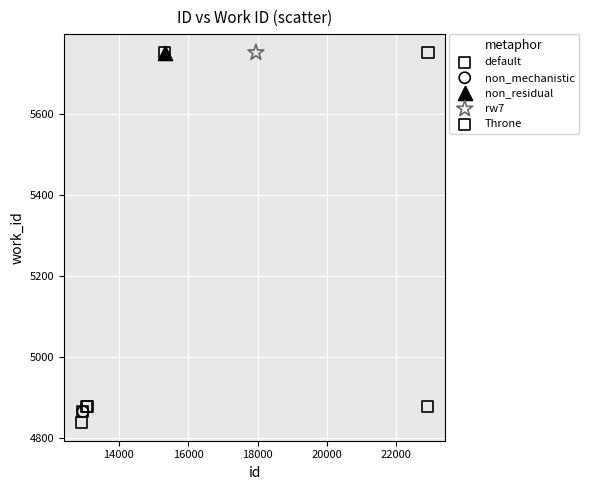

What are all the series names shown in the legend?

default, non_mechanistic, non_residual, rw7, Throne